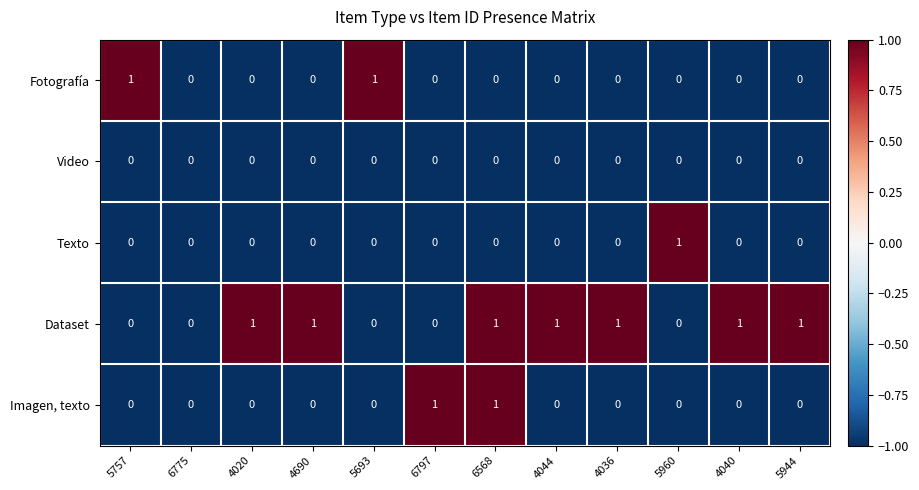

Between 6775 and 4044, which series saw the biggest shift?

Dataset